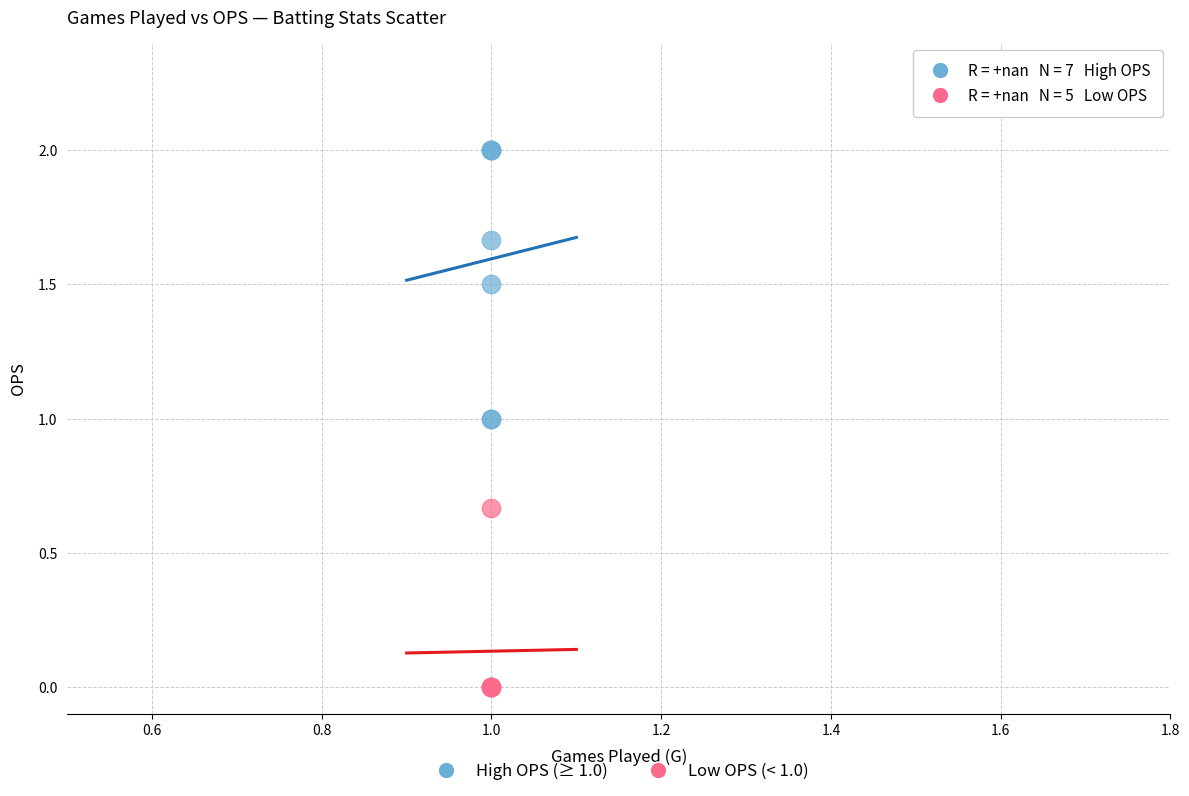

Which series contains the highest Y value?

High OPS (≥ 1.0)